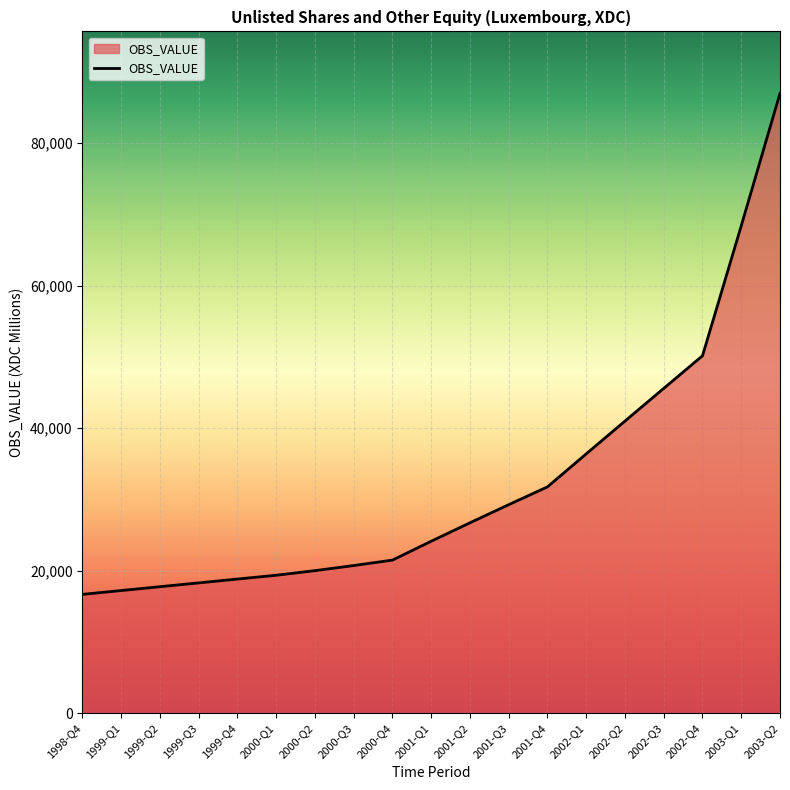

Reading left to right, what are all the values shown in this chart?

1998-Q4=16673.9	1999-Q1=17211.9	1999-Q2=17749.4	1999-Q3=18286.9	1999-Q4=18824.7	2000-Q1=19357.8	2000-Q2=20005.0	2000-Q3=20721.5	2000-Q4=21483.4	2001-Q1=24133.6	2001-Q2=26723.7	2001-Q3=29264.9	2001-Q4=31766.9	2002-Q1=36396.6	2002-Q2=41002.1	2002-Q3=45590.3	2002-Q4=50165.8	2003-Q1=68411.2	2003-Q2=86999.9